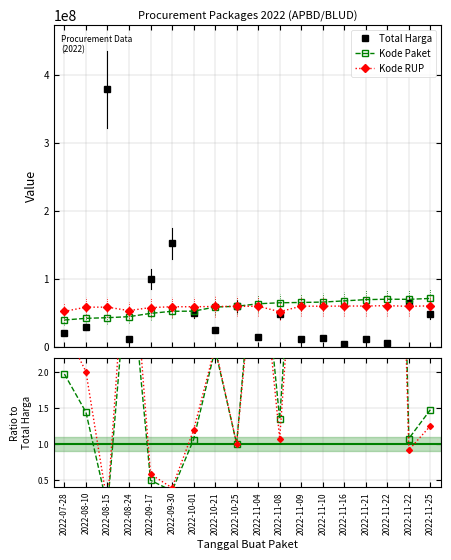

Which has a higher value, 2022-08-15 or 2022-10-25?

2022-08-15